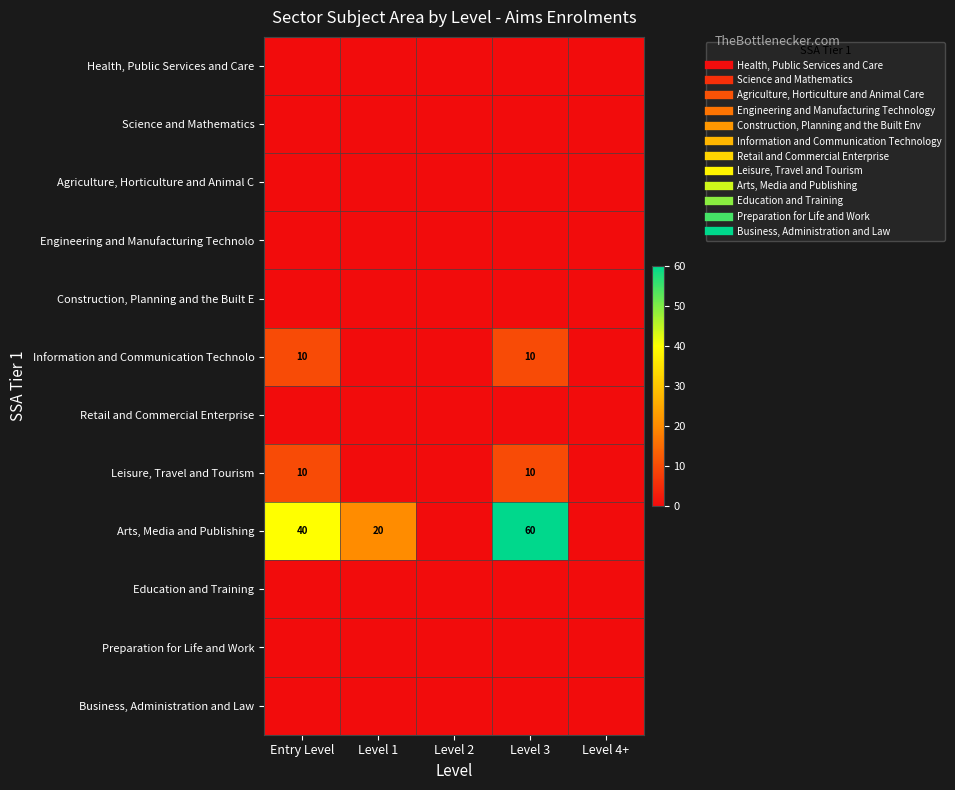

Between Level 3 and Level 4+, which series saw the biggest shift?

Arts, Media and Publishing